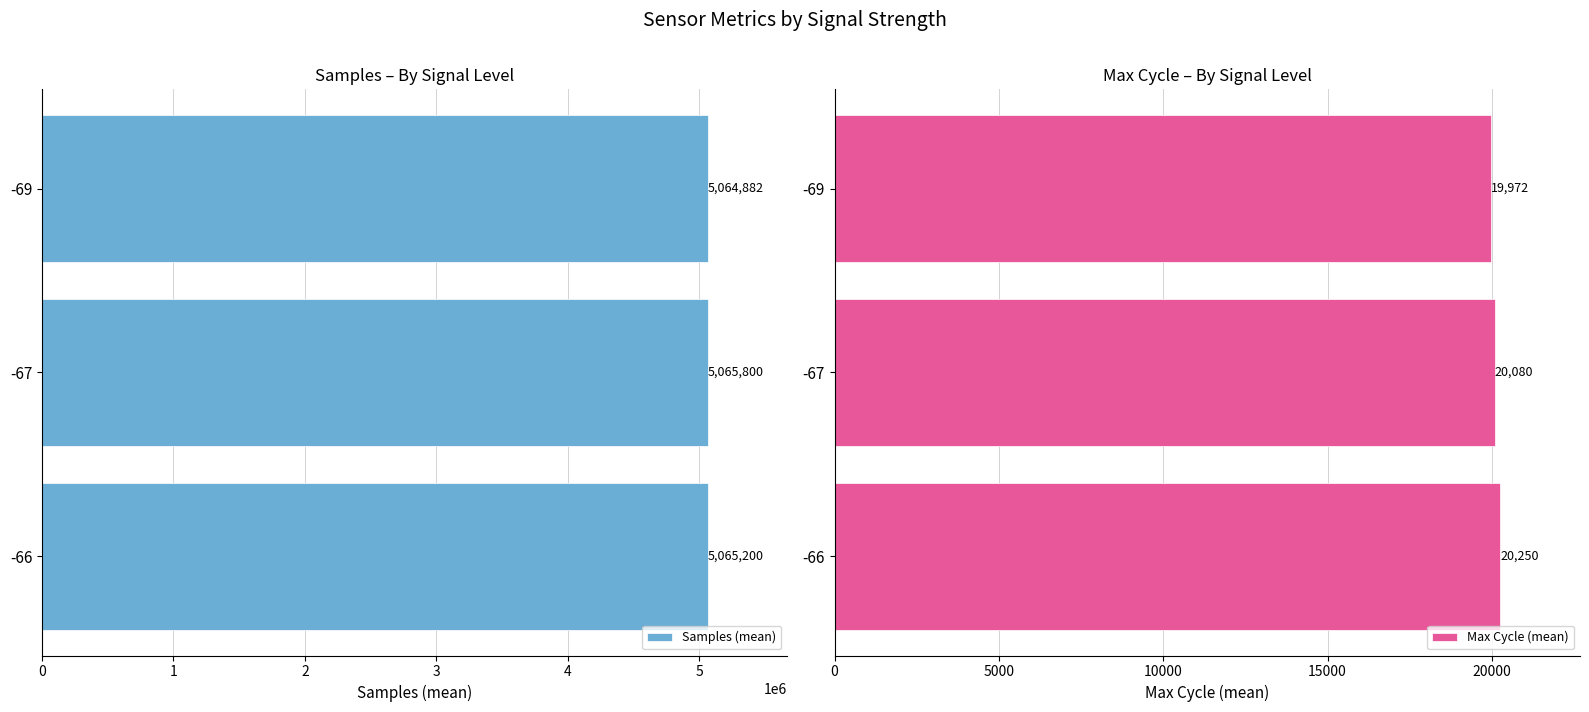

How many data points does each series have?

3